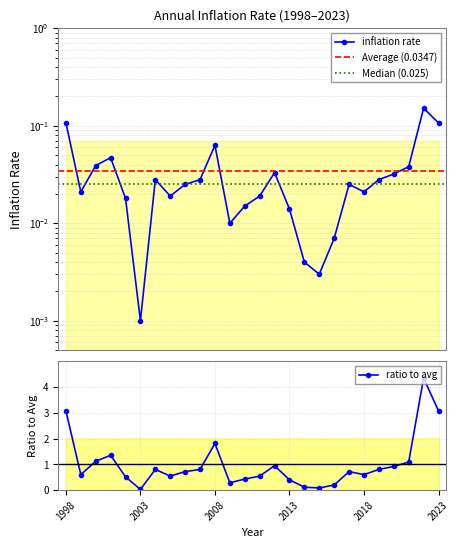

True or false: ratio to avg has a value of 0.0 at 2003.

True